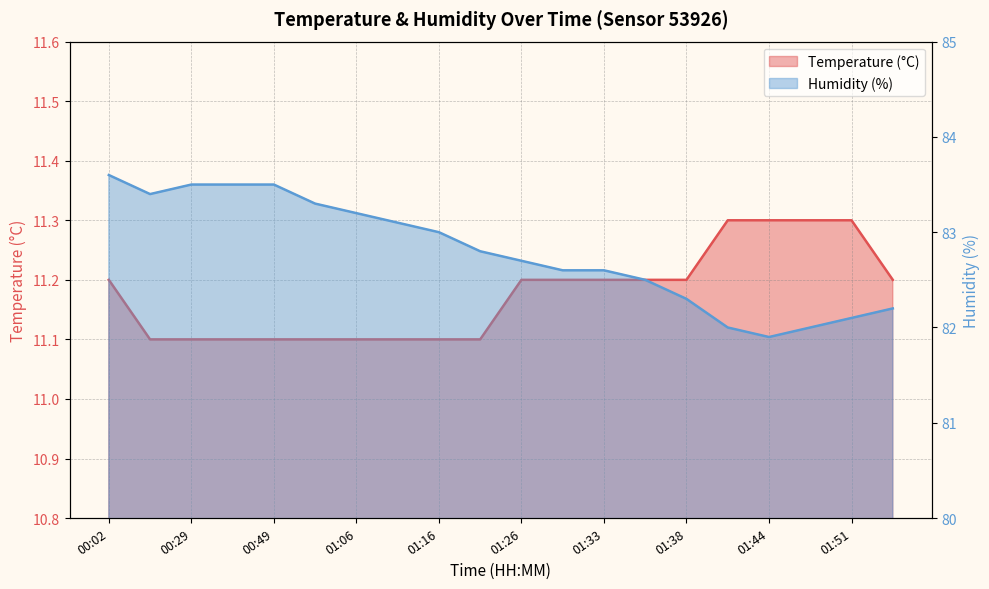

Rank the series by their maximum value, from highest to lowest.

Humidity (%), Temperature (°C)